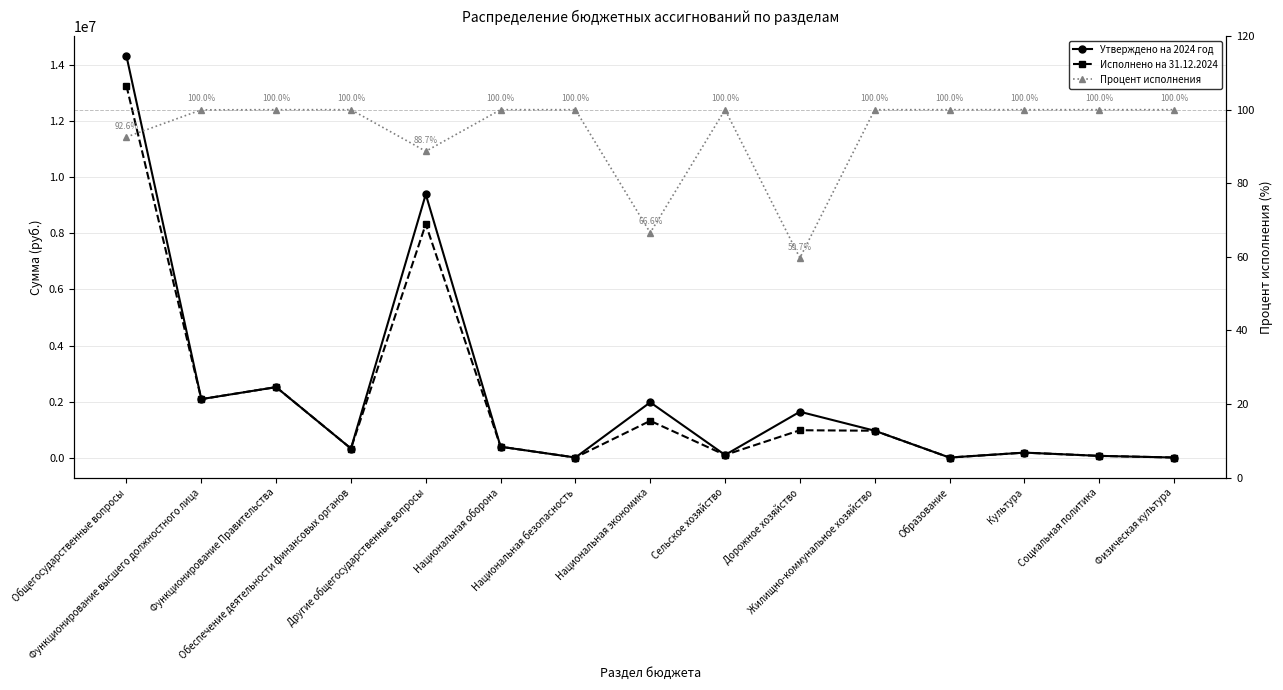

What are all the series names shown in the legend?

Утверждено на 2024 год, Исполнено на 31.12.2024, Процент исполнения